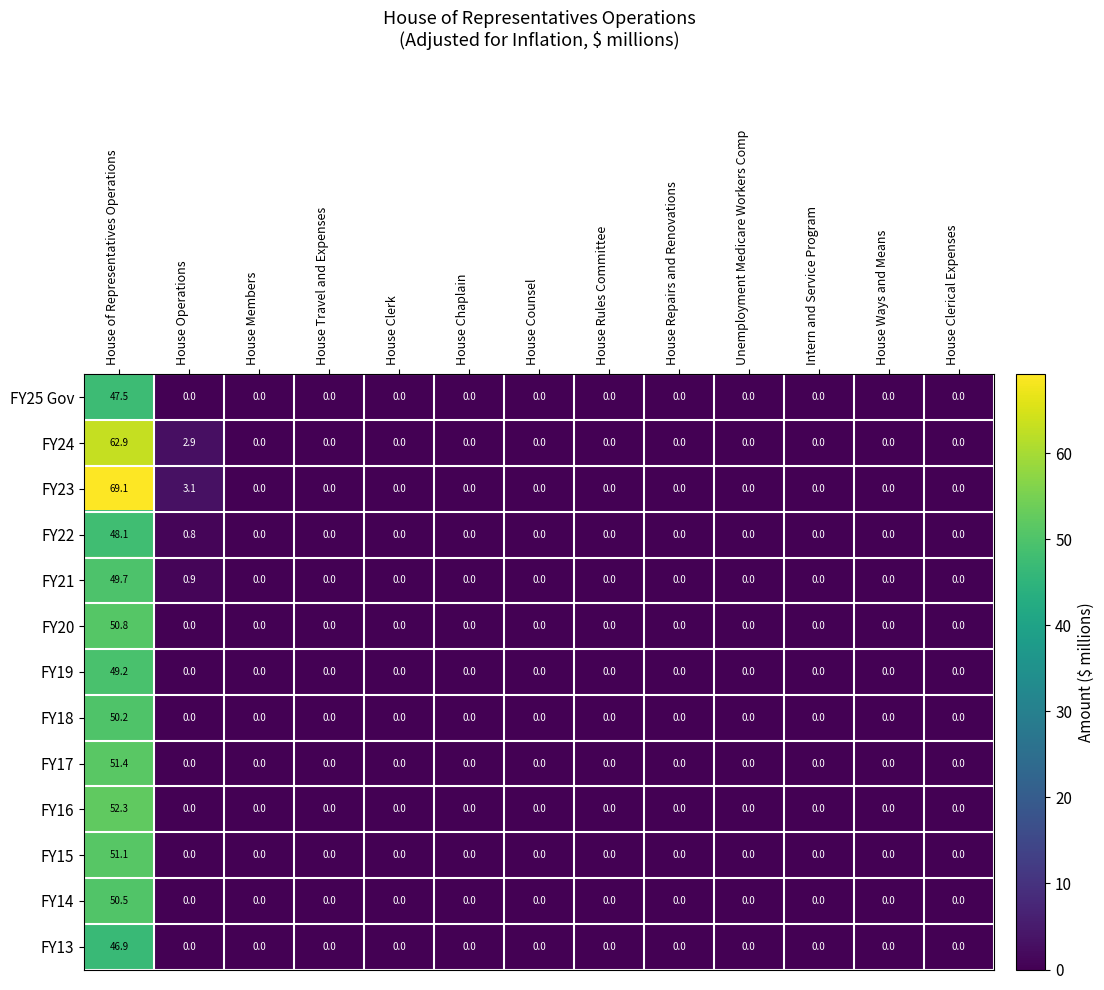

Is it true that FY13 equals -27.3 at House Members?

False